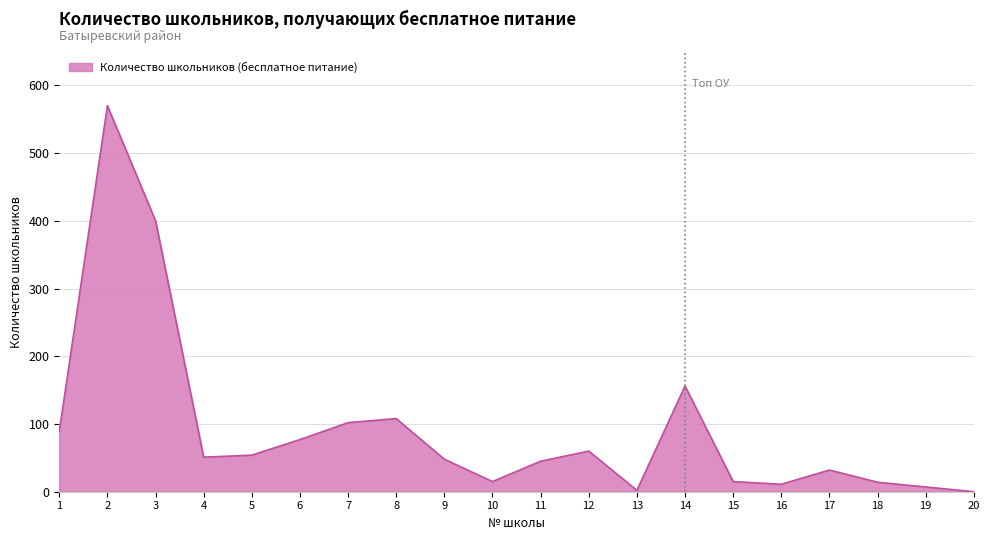

Which label corresponds to the largest value in the chart?

2